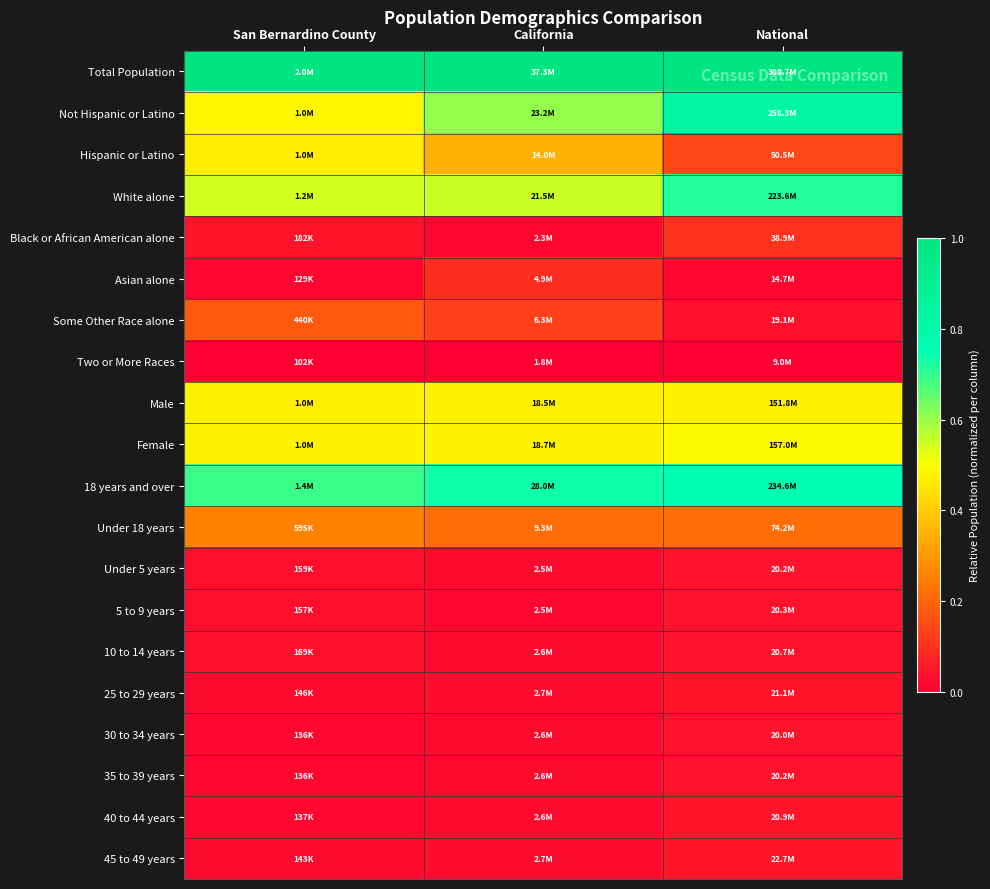

Rank the series at San Bernardino County from highest to lowest value.

Total Population, 18 years and over, White alone, Not Hispanic or Latino, Female, Male, Hispanic or Latino, Under 18 years, Some Other Race alone, Black or African American alone, 10 to 14 years, Under 5 years, 5 to 9 years, 25 to 29 years, 45 to 49 years, 40 to 44 years, 35 to 39 years, 30 to 34 years, Asian alone, Two or More Races